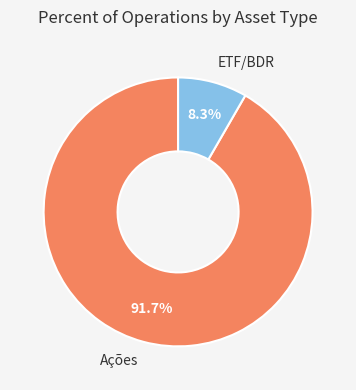

What percentage is NOT represented by ETF/BDR?

91.7%